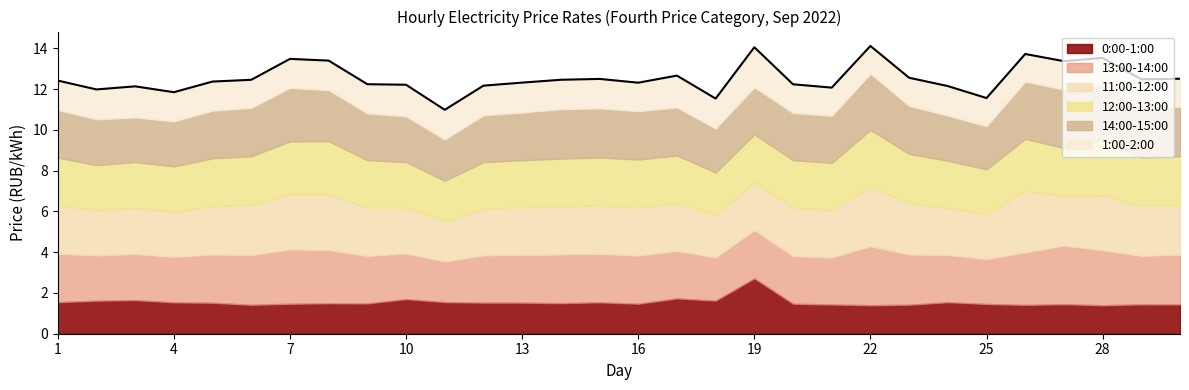

Where does the 11:00-12:00 series first go above 2?

1